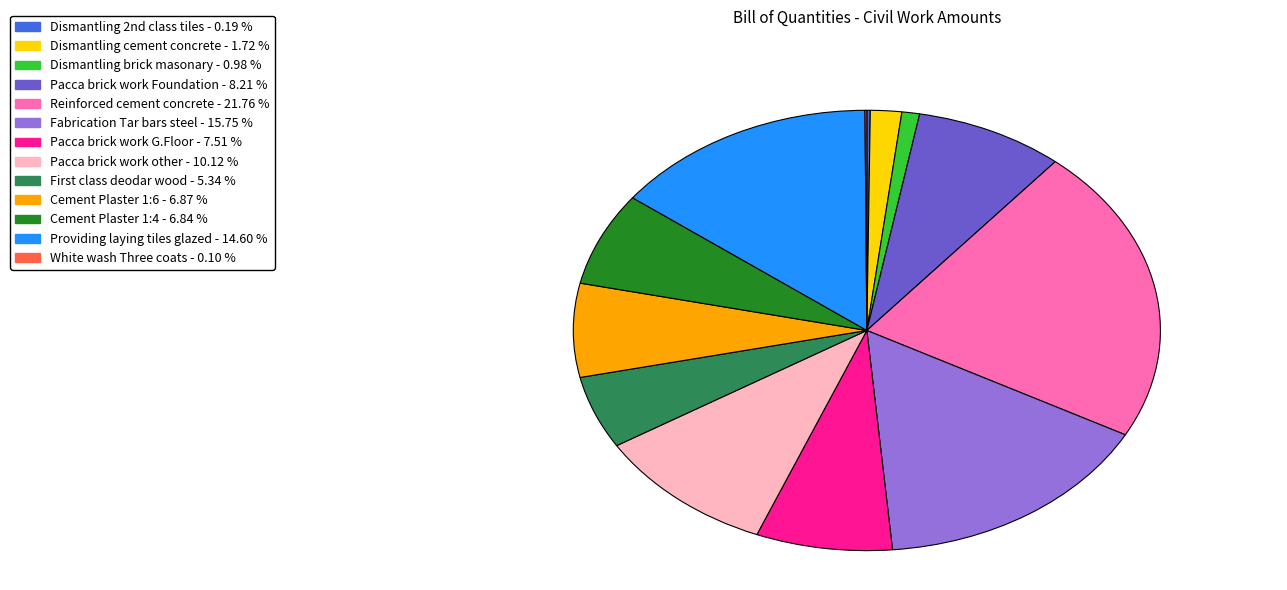

Is it true that Dismantling brick masonary is 15% of the pie?

False